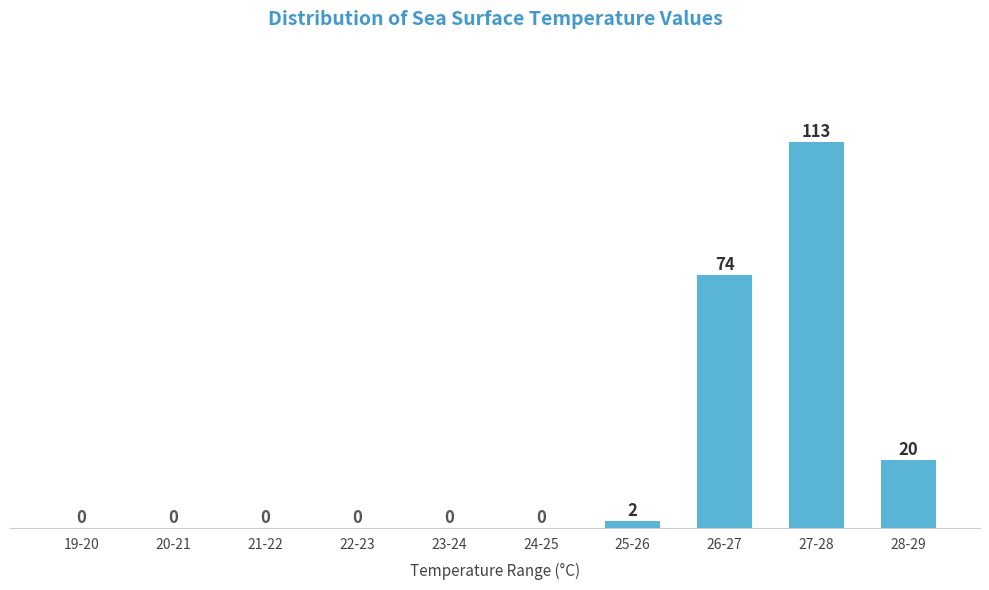

Reading left to right, list all the values displayed in this chart.

19-20=0	20-21=0	21-22=0	22-23=0	23-24=0	24-25=0	25-26=2	26-27=74	27-28=113	28-29=20